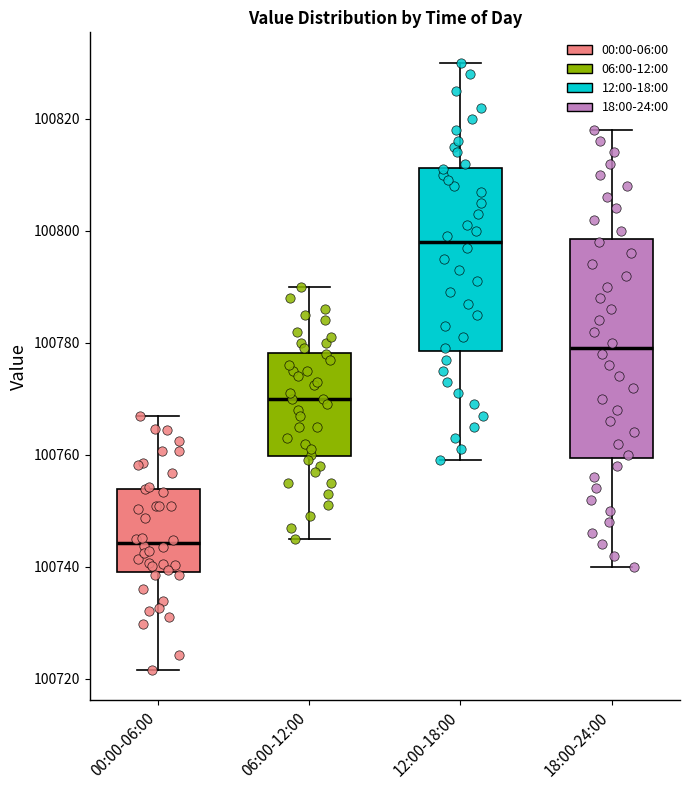

Where does the median line of the box for 06:00-12:00 sit on the y-axis? The values are not printed on the chart, so give them approximately, as read against the axis.

100770